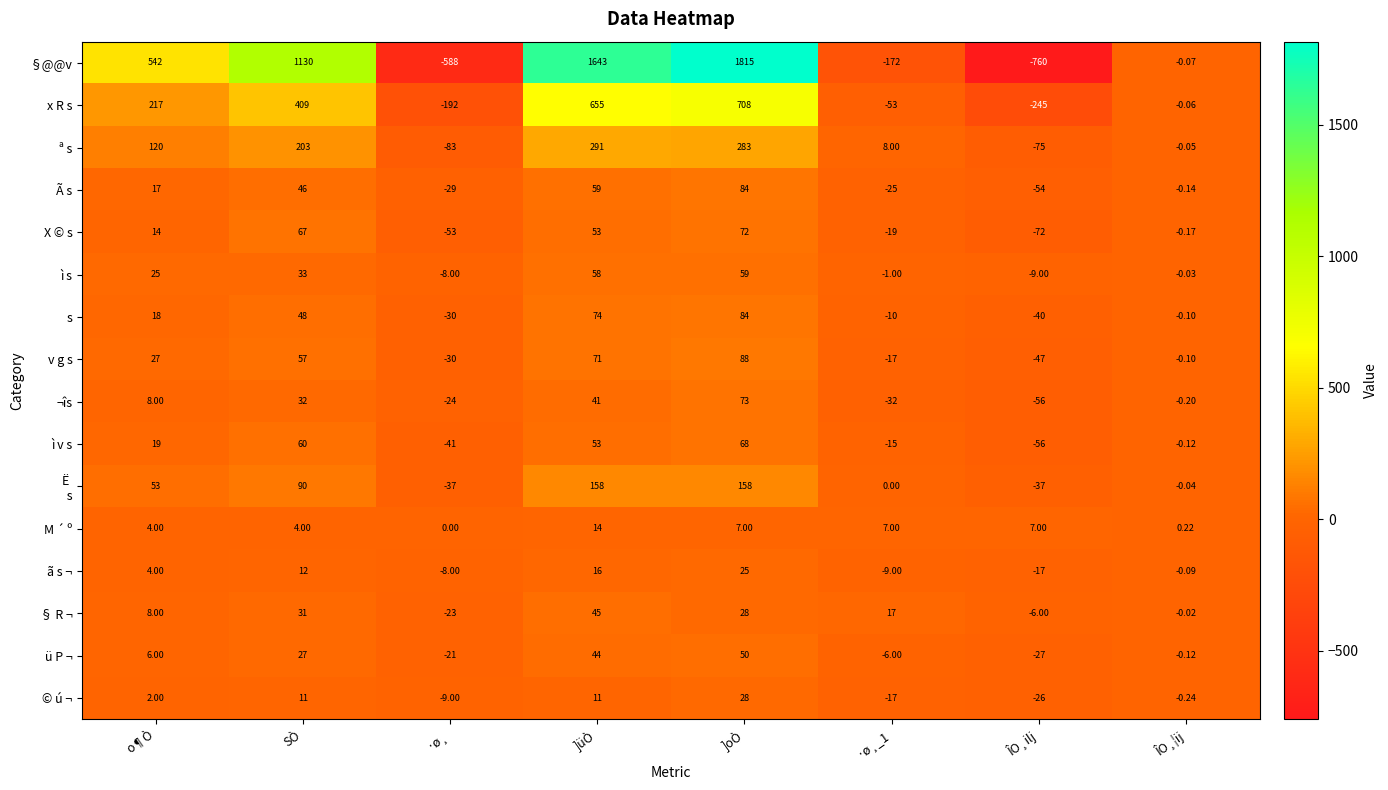

Which series changed the most between ·ø¸ and ÎO¸¦ij?

§@@v